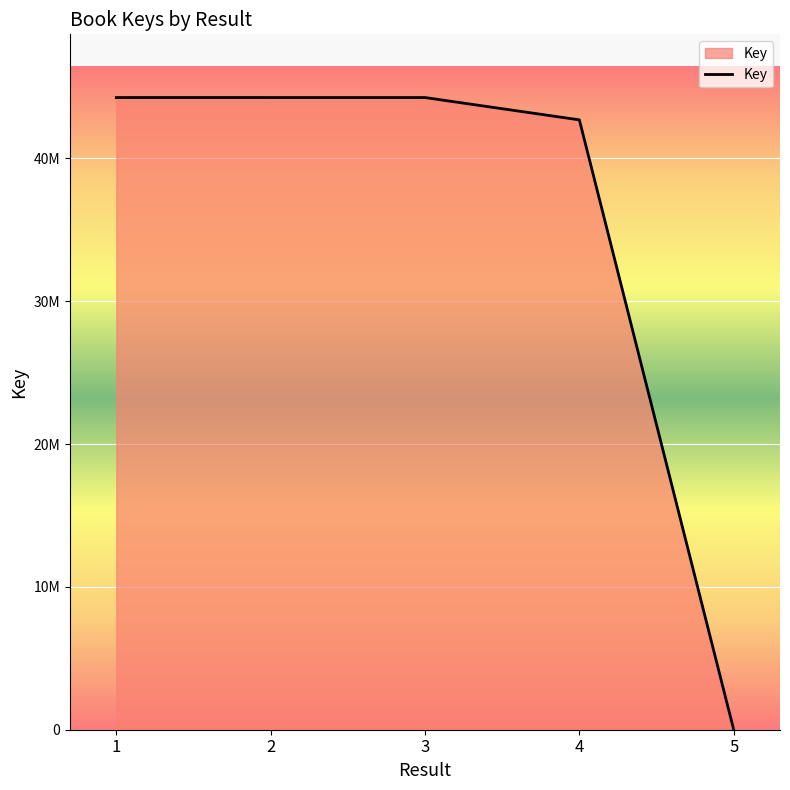

Reading left to right, list all the values displayed in this chart.

1=44254553	2=44254525	3=44254507	4=42692213	5=6161